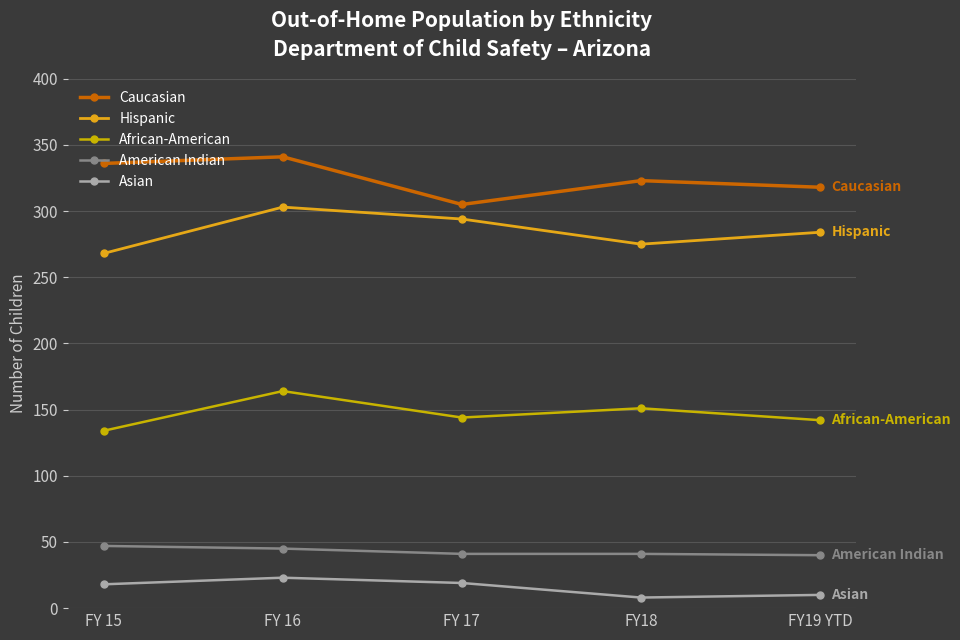

Is it true that Asian equals 18 at FY 15?

True